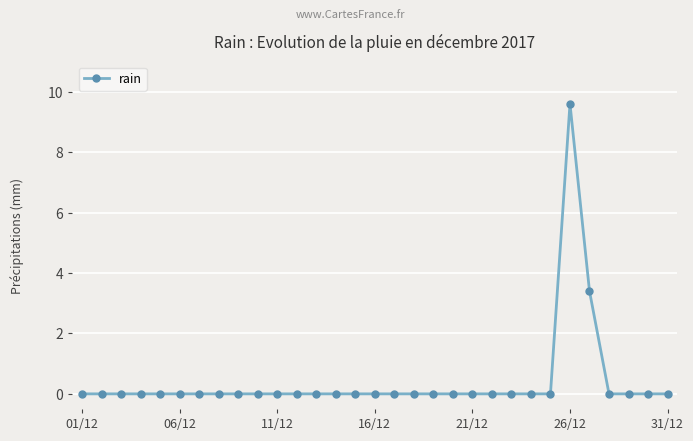

How many lines are shown in the chart?

1